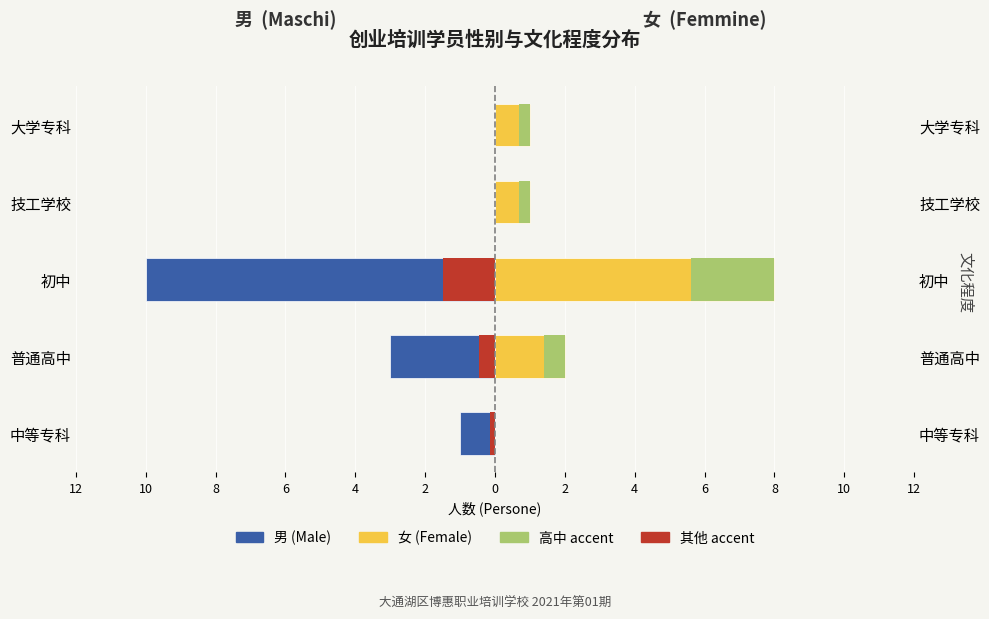

At how many categories does at least one series exceed -3?

5